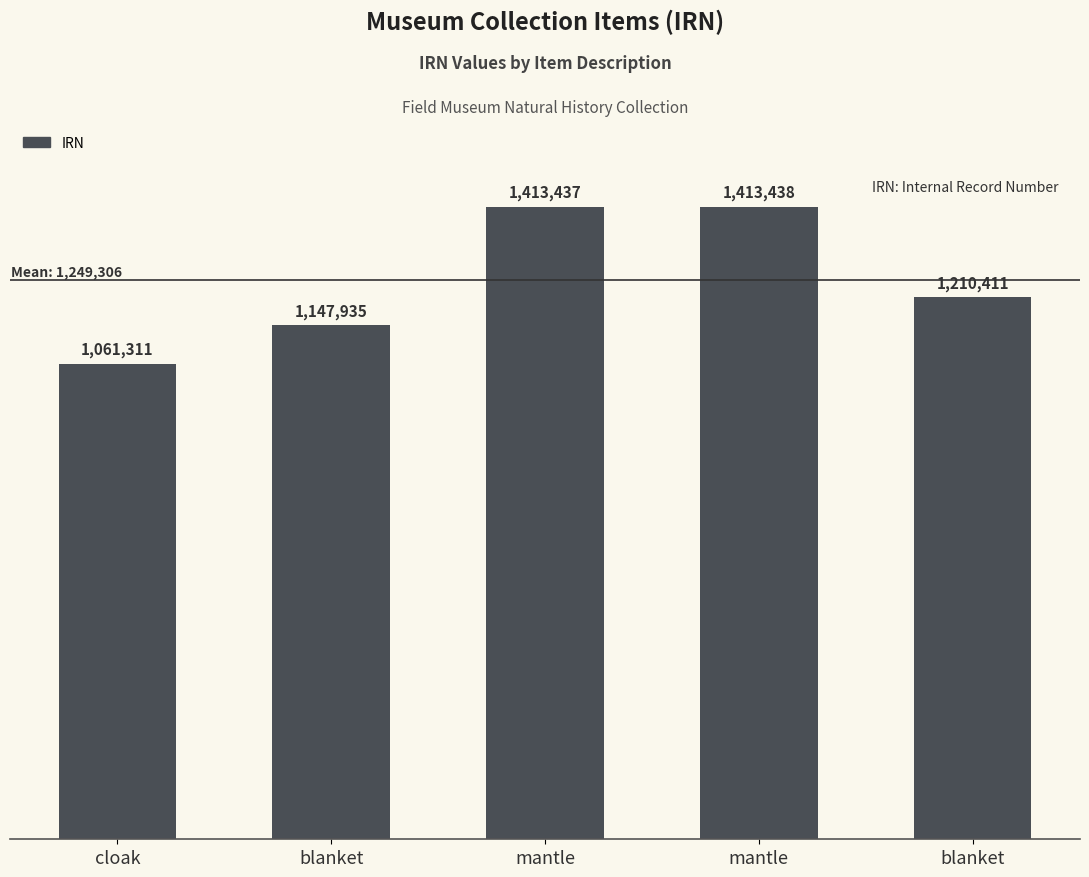

What is the difference between the values at blanket and cloak?

149100